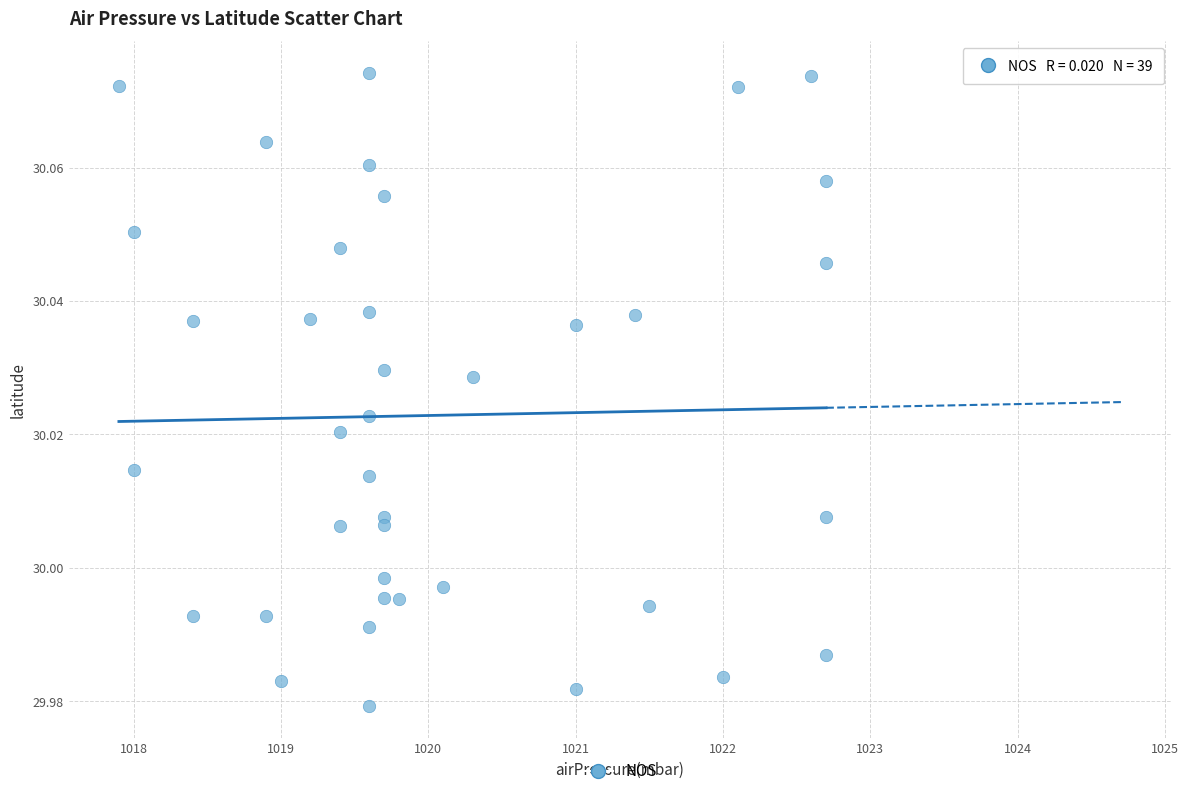

What is the range of X values (max minus min)?

4.8